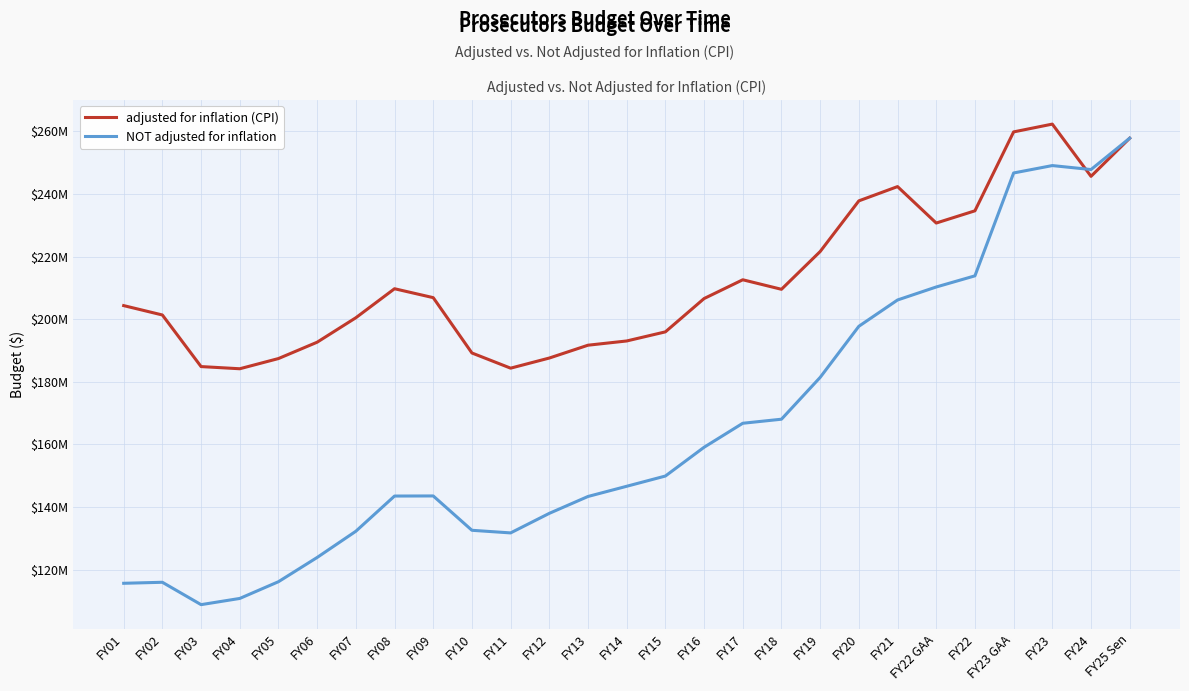

True or false: NOT adjusted for inflation and adjusted for inflation (CPI) intersect in this chart.

True